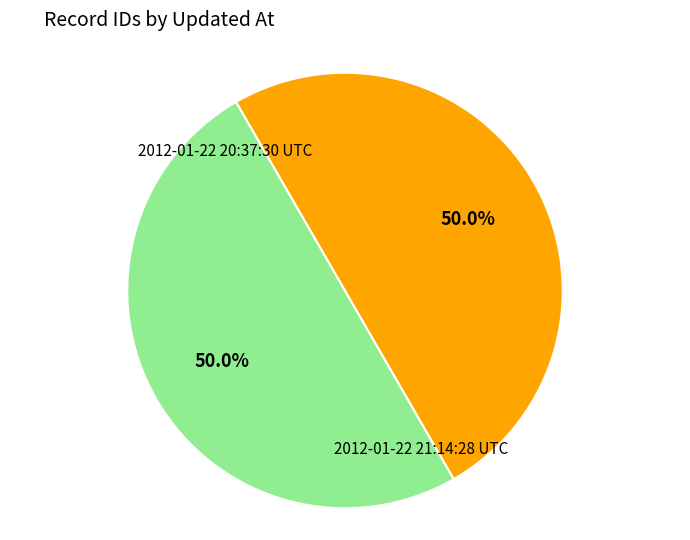

Approximately how many times larger is the value at 2012-01-22 21:14:28 UTC compared to 2012-01-22 20:37:30 UTC?

1.0